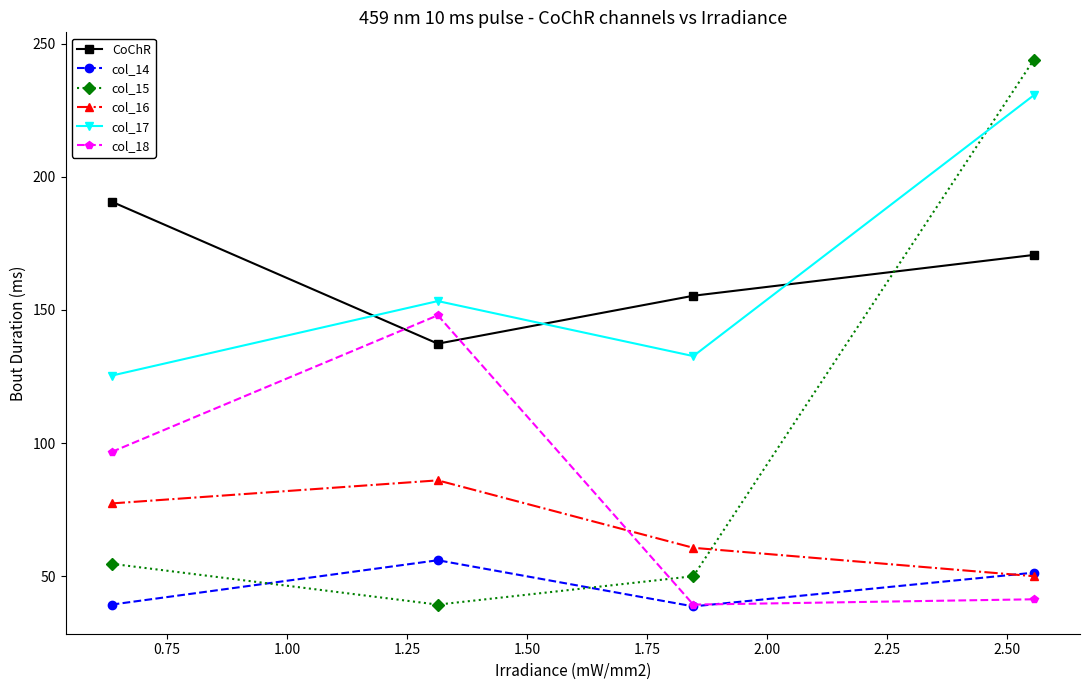

In col_16, how many points are higher than both neighbors (excluding endpoints)?

1